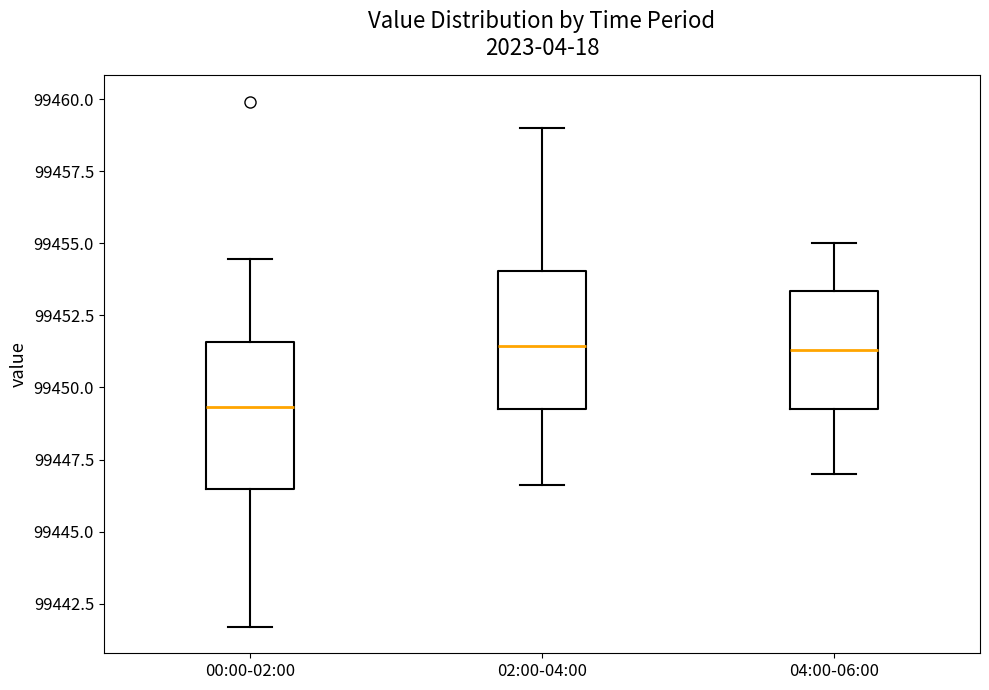

Reading left to right, read every box against the y-axis: the position of its median line, the range the box covers, and the ends of its whiskers. The values are not printed on the chart, so give them approximately, as read against the axis.

00:00-02:00: median 99449.5, box 99446.5 to 99451.5, whiskers 99441.5 to 99454.5
02:00-04:00: median 99451.5, box 99449.5 to 99454.0, whiskers 99446.5 to 99459.0
04:00-06:00: median 99451.5, box 99449.5 to 99453.5, whiskers 99447.0 to 99455.0